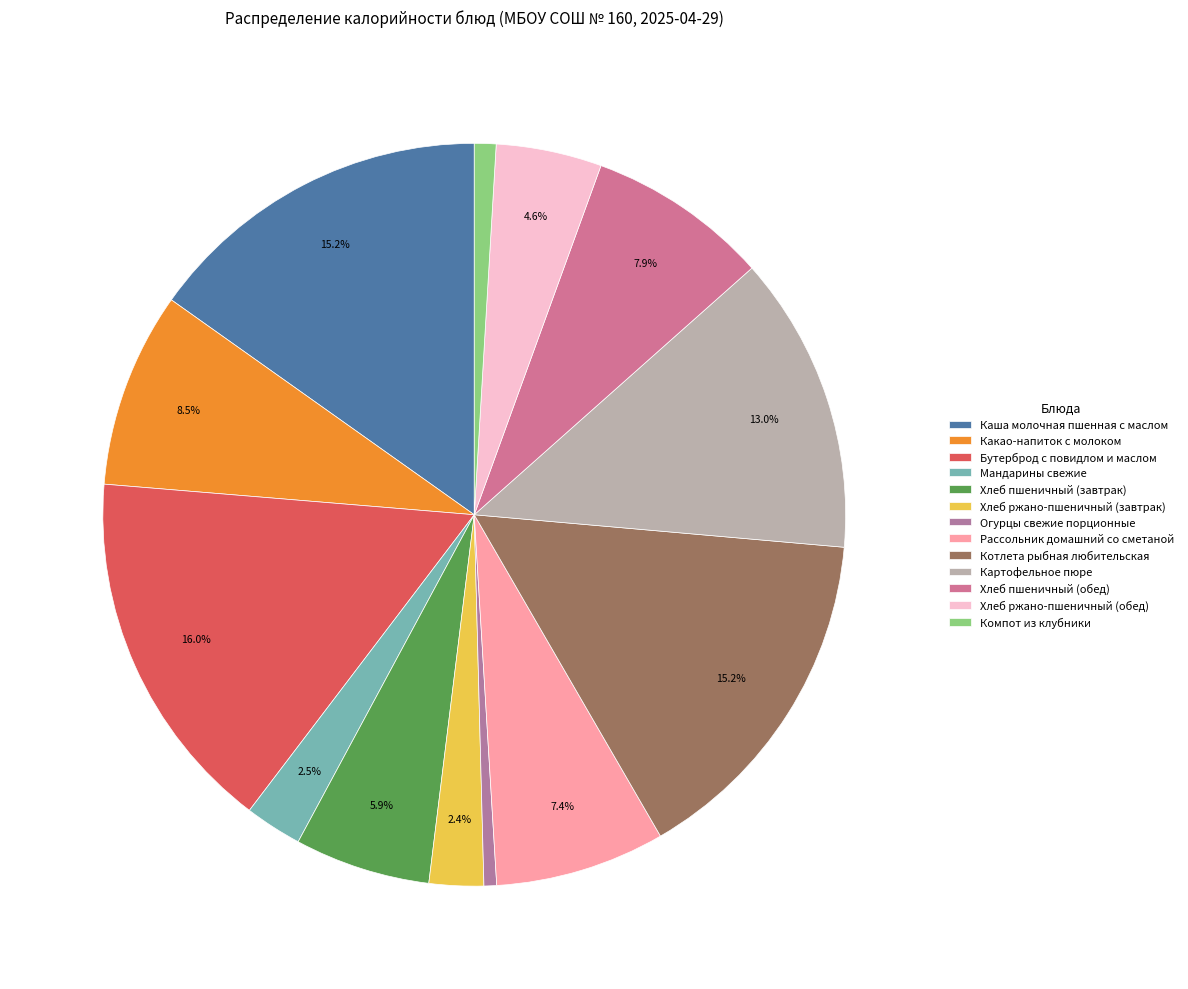

The Каша молочная пшенная с маслом slice represents 15% of the pie. True or false?

True